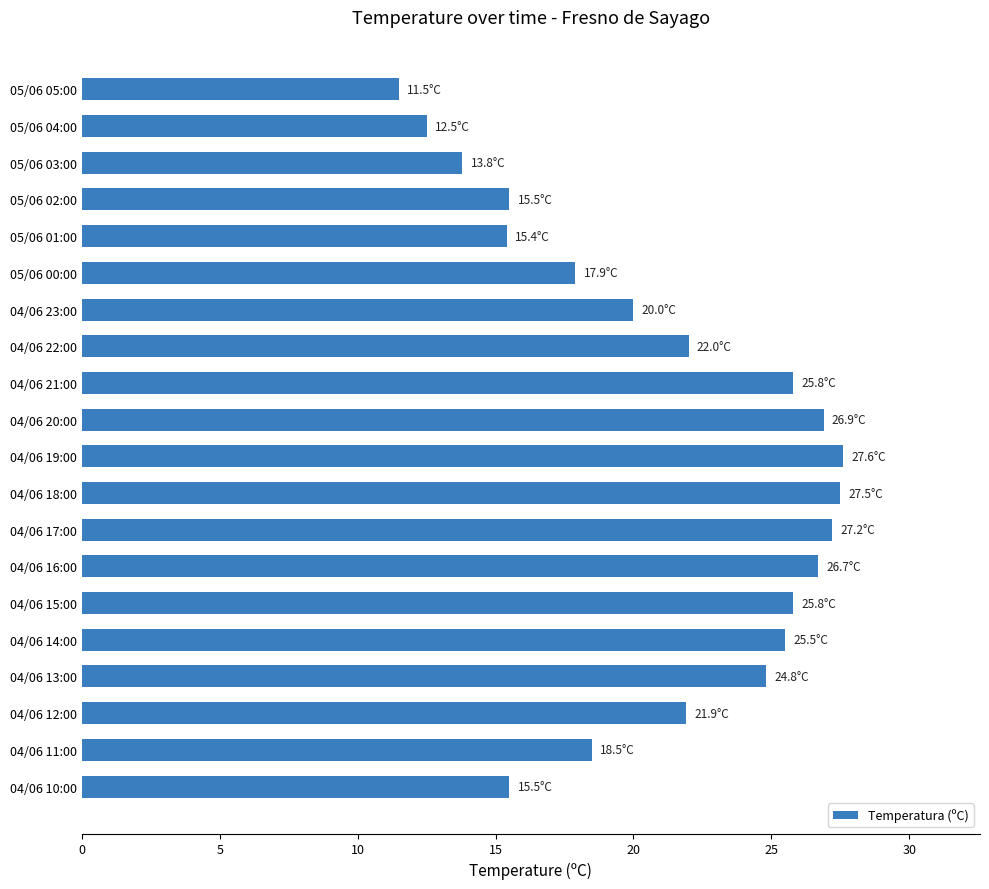

What is the sum of all values?

422.3